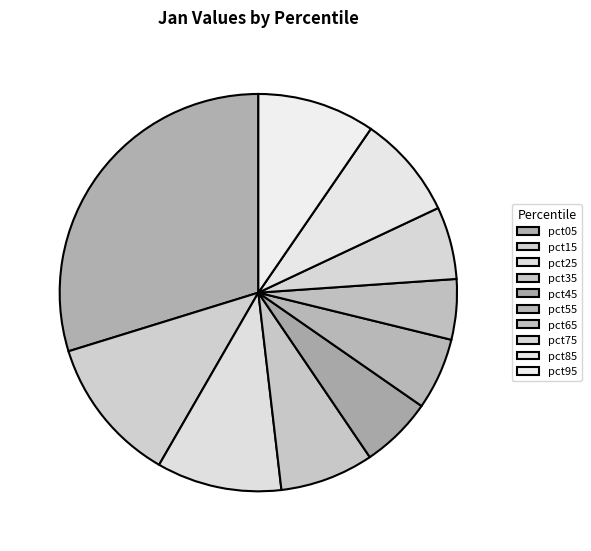

Is it true that pct75 is 16% of the pie?

False